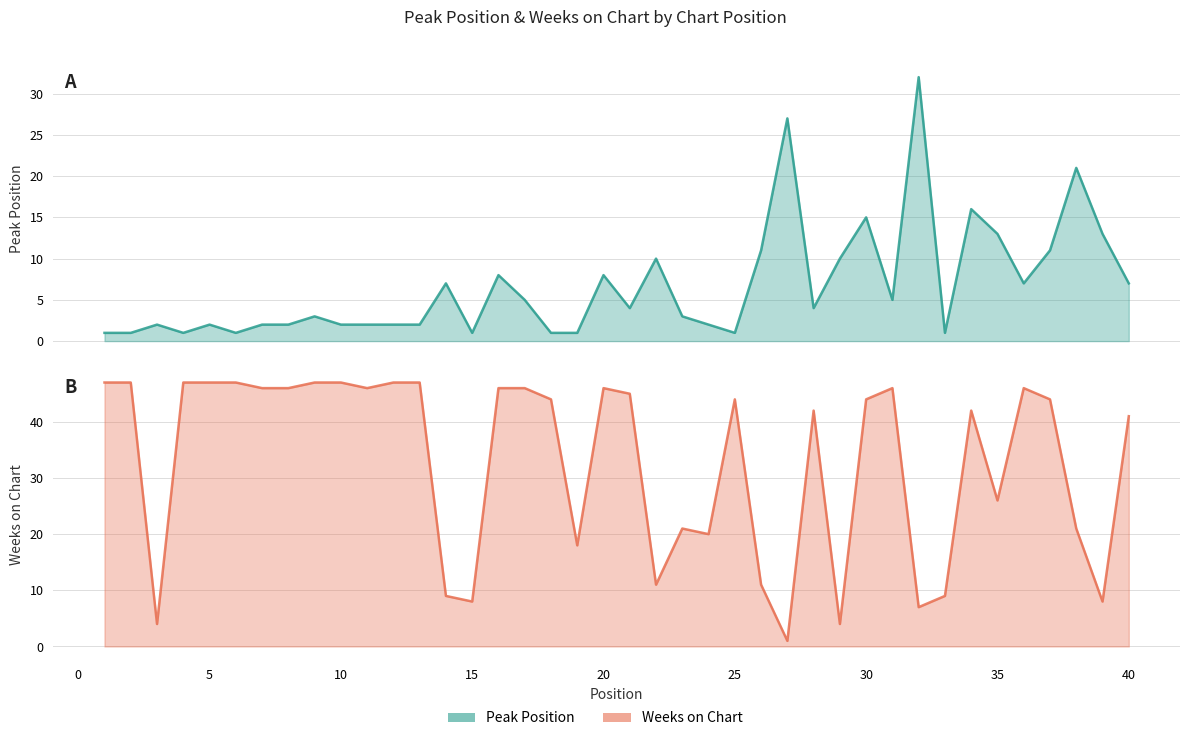

At which category is the sum across all series the highest?

30